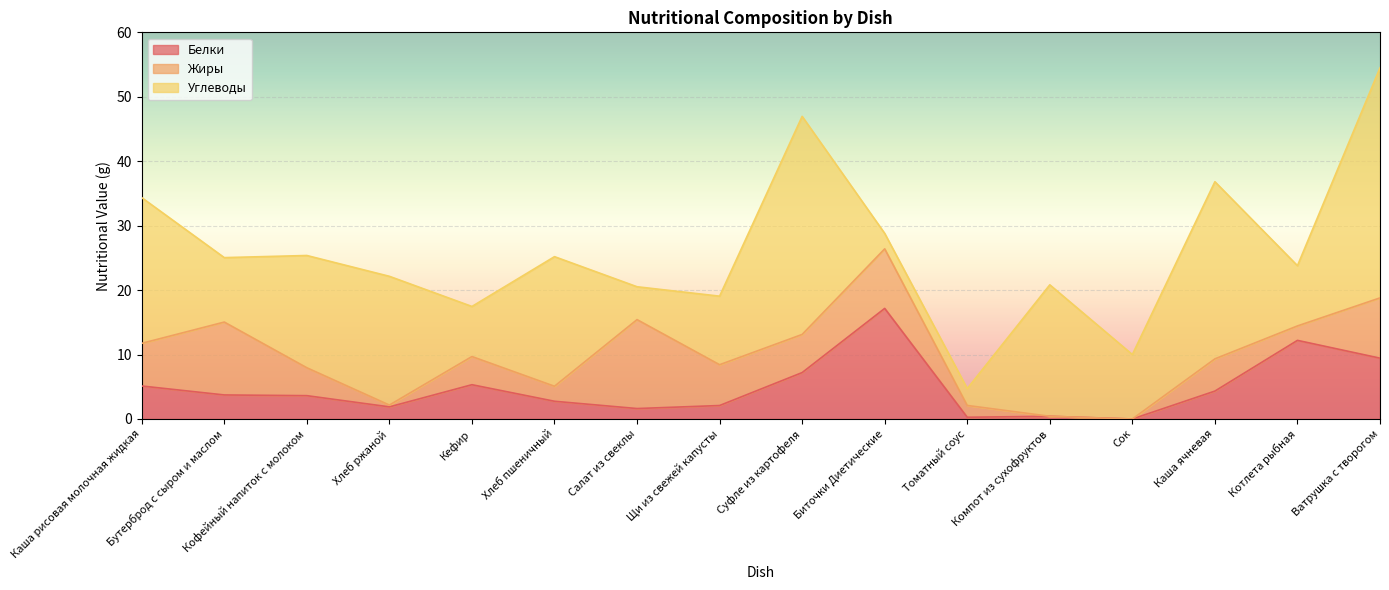

What position from the right is Хлеб ржаной?

13